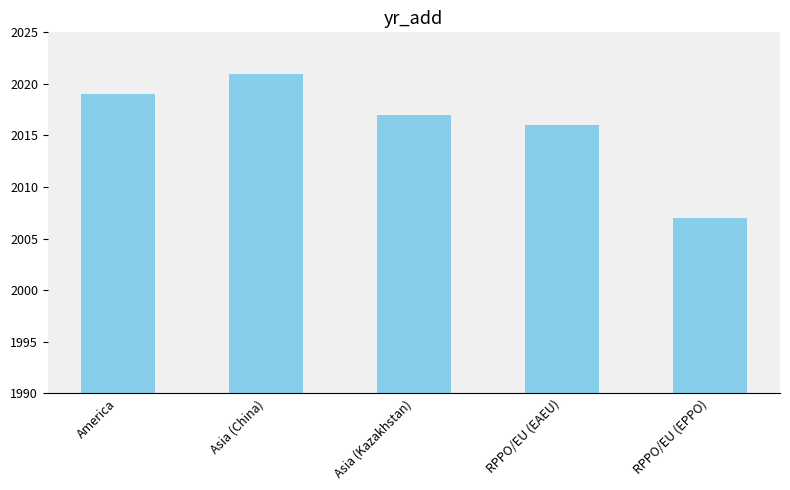

List the labels in order of value, smallest first.

RPPO/EU (EPPO), RPPO/EU (EAEU), Asia (Kazakhstan), America, Asia (China)